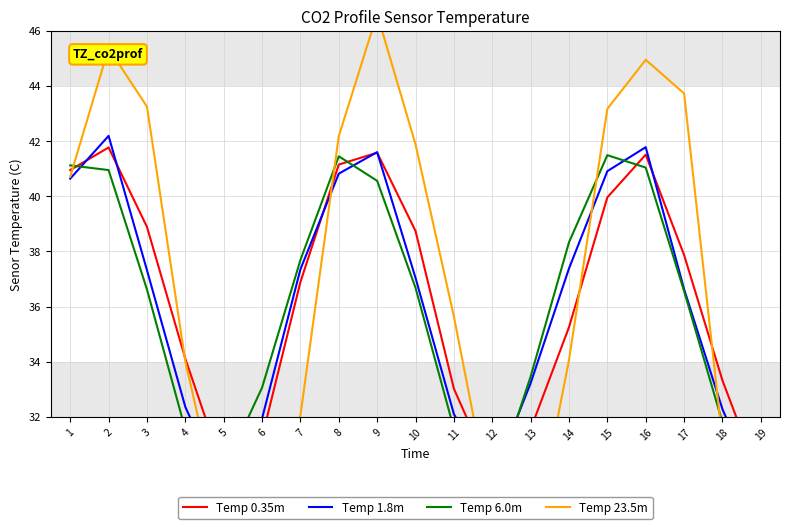

What is the approximate value of Temp 23.5m at 16?

45.0